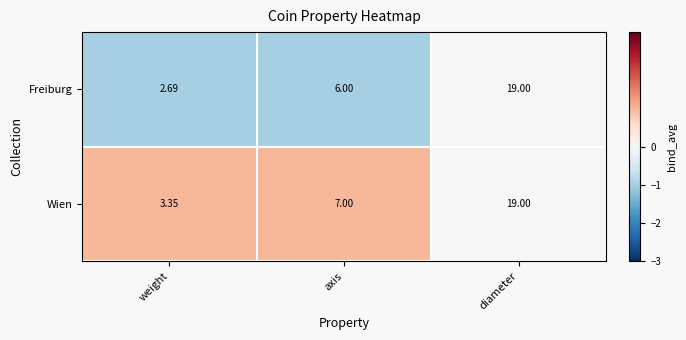

Is the value of Freiburg at weight greater than the value of Wien at diameter?

No